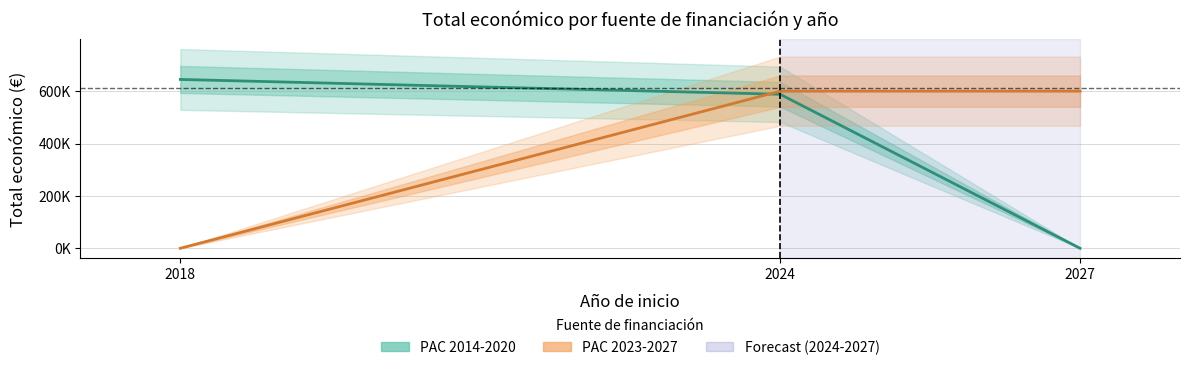

What is the average value of the PAC 2014-2020 series?

410988